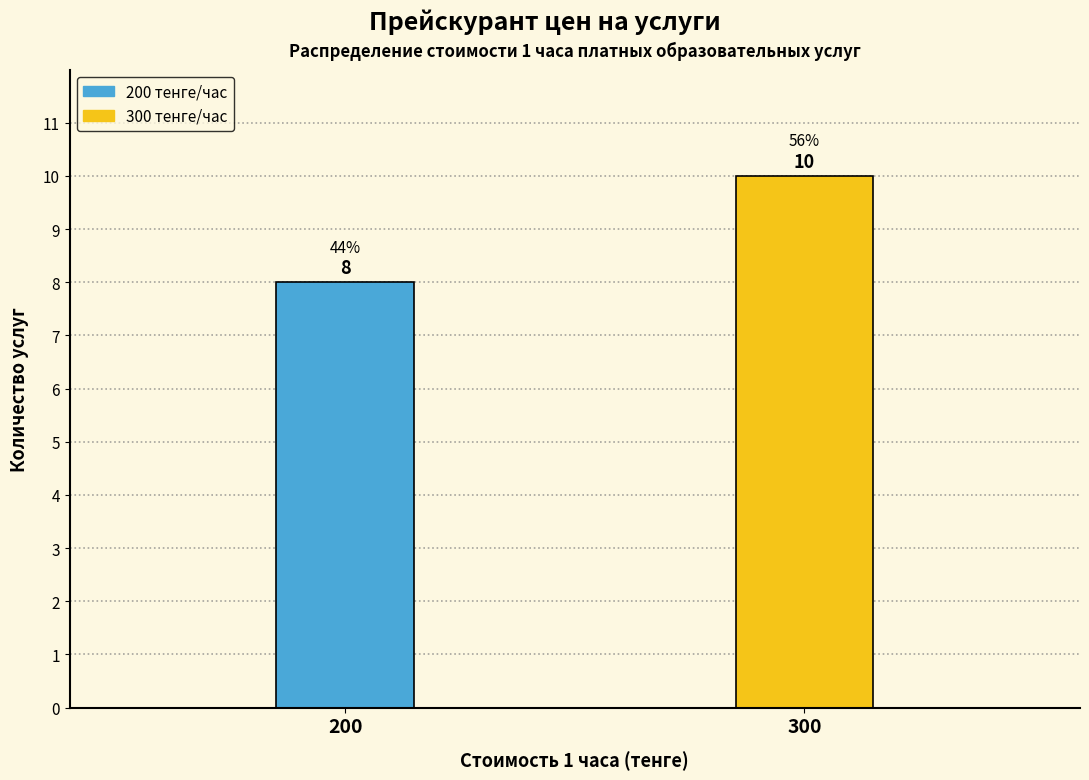

Reading left to right, extract all data points from this chart.

8	10